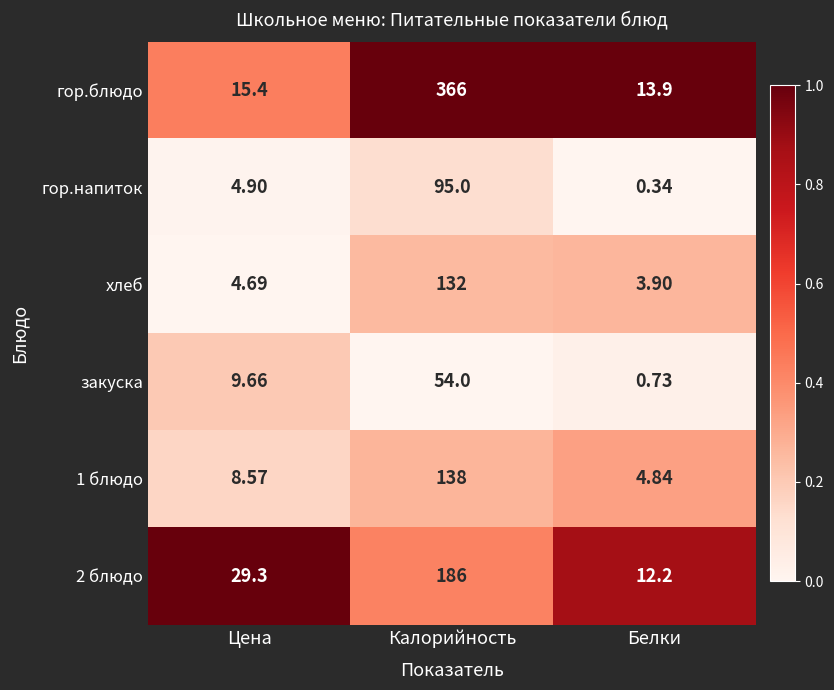

Rank the series at Белки from highest to lowest value.

гор.блюдо, 2 блюдо, 1 блюдо, хлеб, закуска, гор.напиток